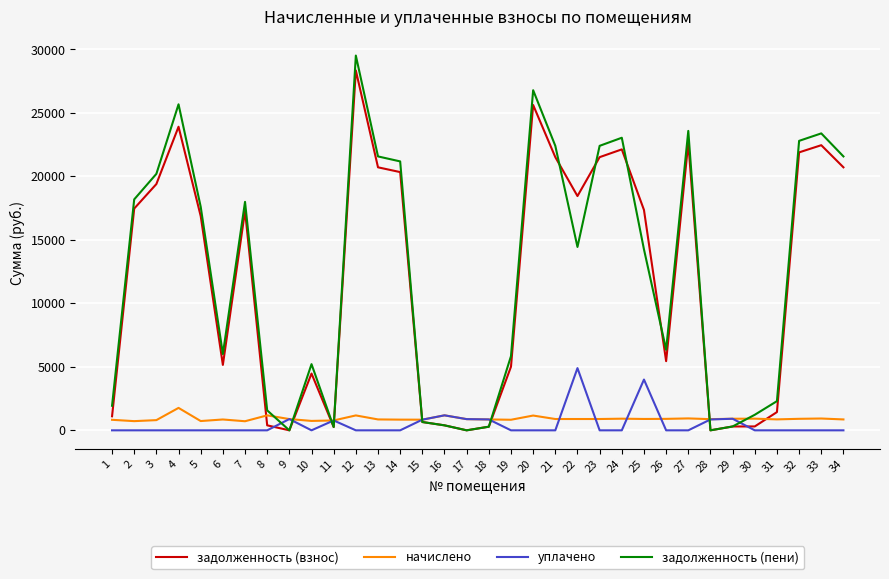

The value of задолженность (пени) at 22 is 14445.2. True or false?

True